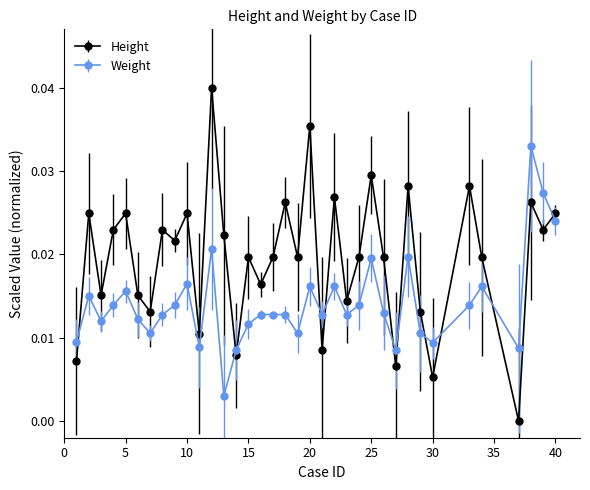

What is the sum of all Weight values?

0.5